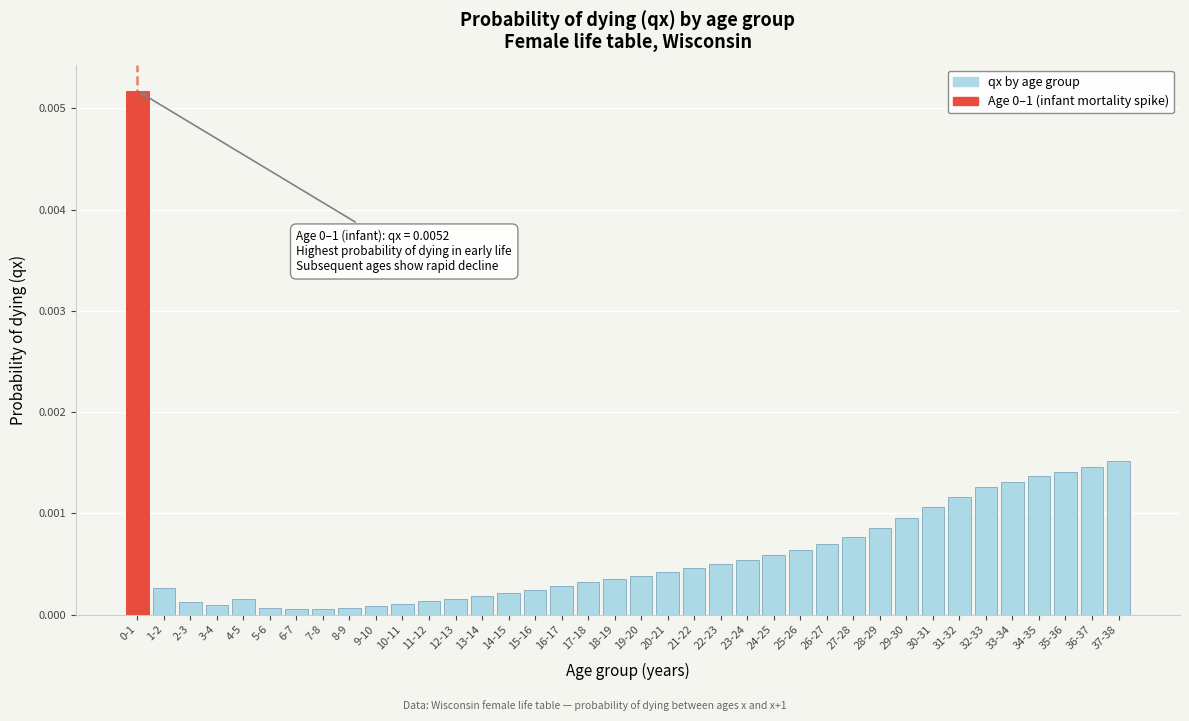

What is the label of the 25th bar from the left?

24-25